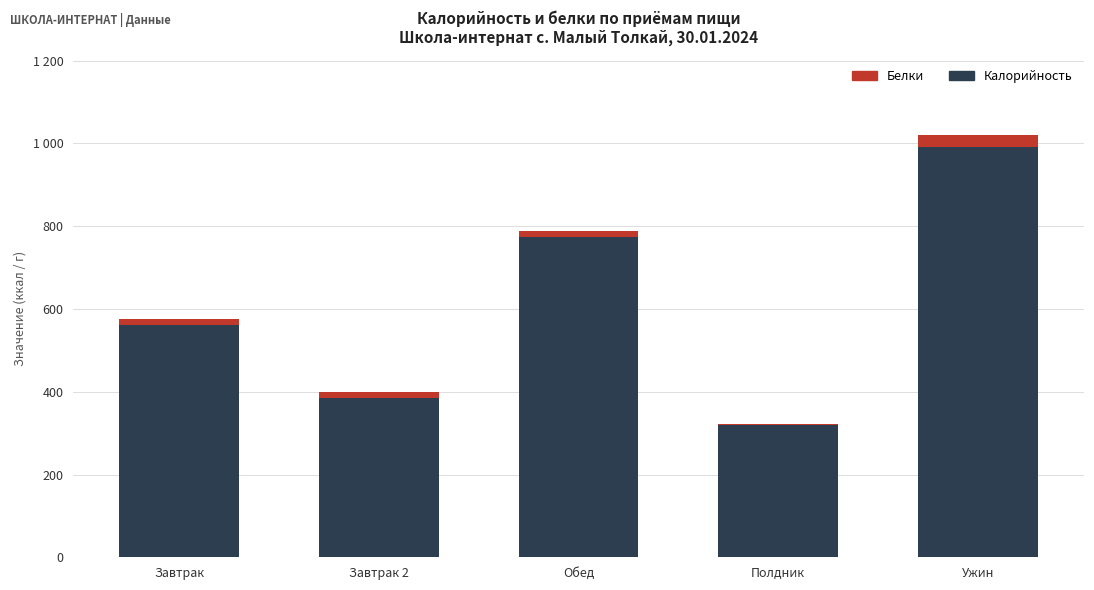

Does the chart contain stacked bars?

Yes